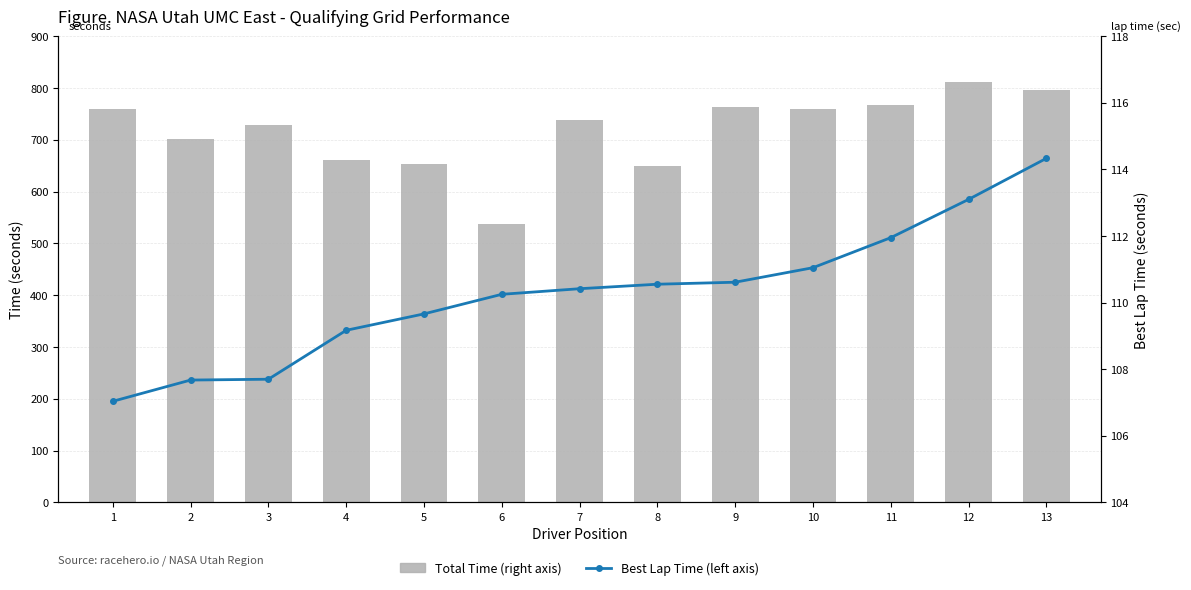

Between 8 and 3, which is larger?

3